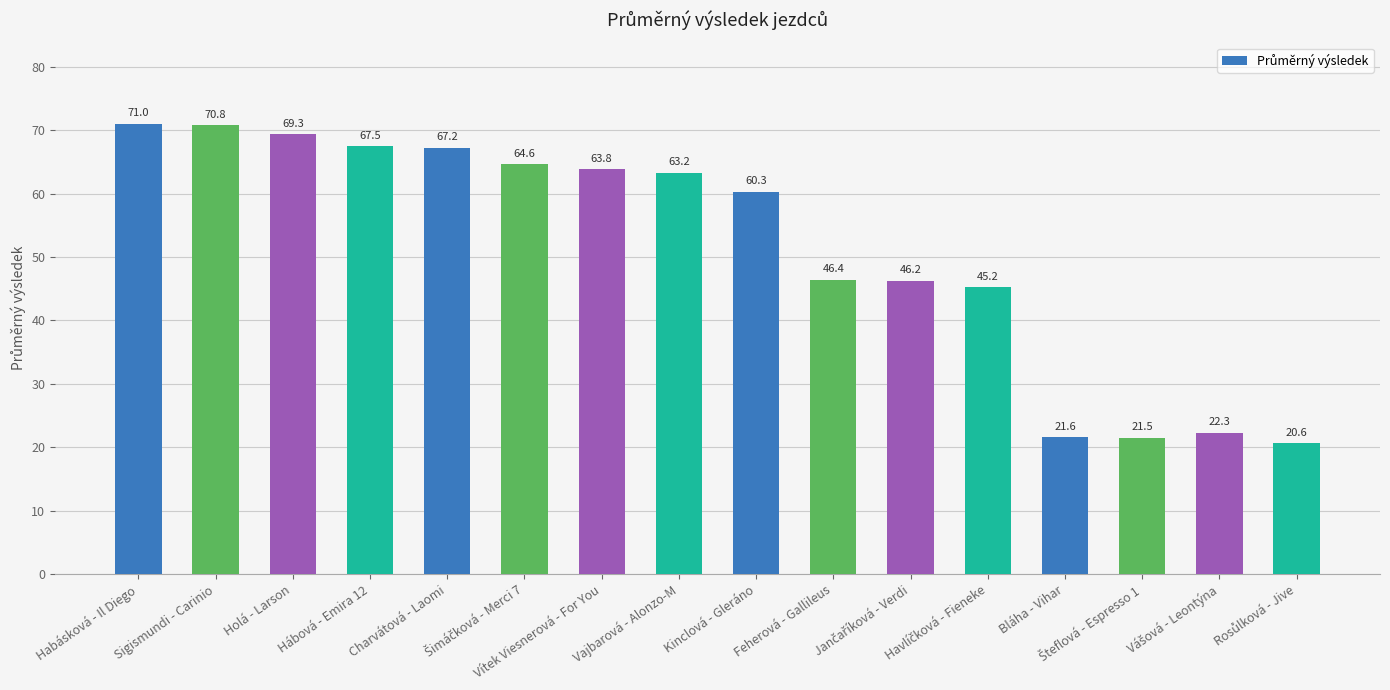

What is the greatest value displayed?

71.0